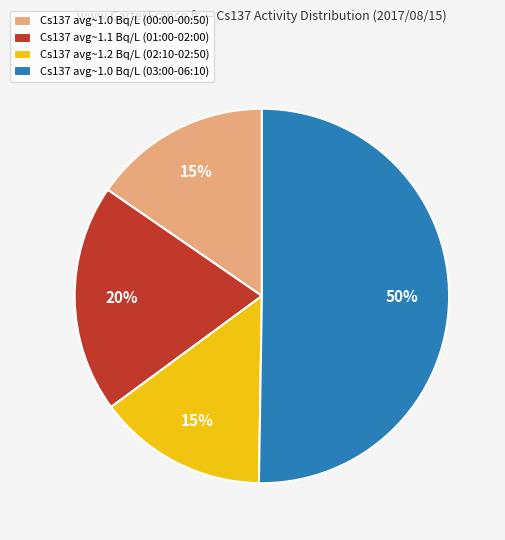

Combined, do Cs137 avg~1.0 Bq/L (00:00-00:50) and Cs137 avg~1.2 Bq/L (02:10-02:50) account for over 50%?

No